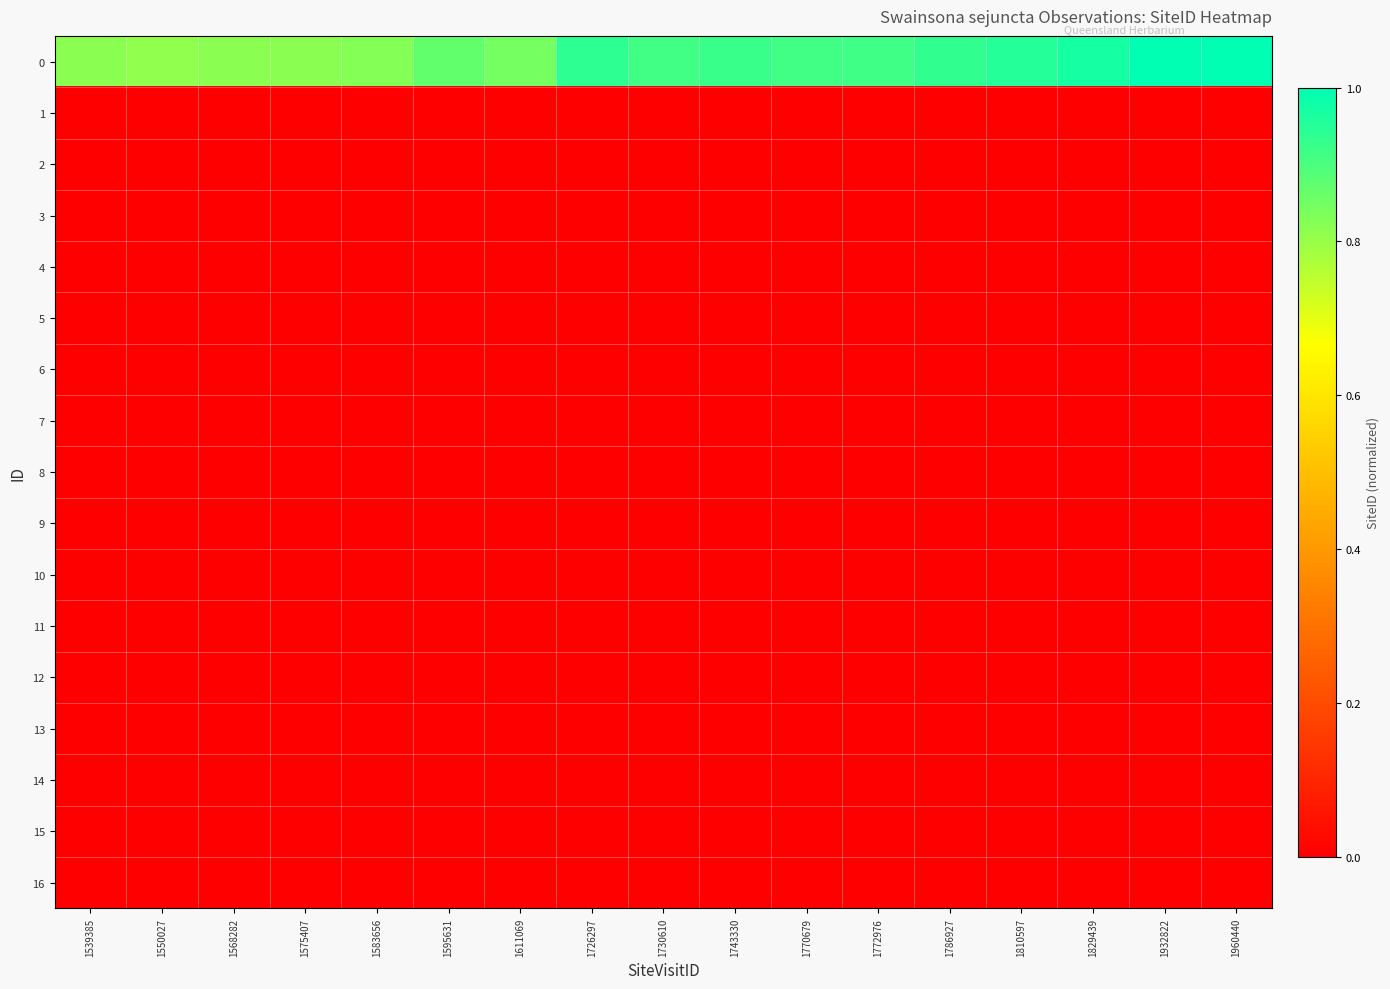

Reading left to right, transcribe all the data shown in this chart.

0: 1539385=0.8	1550027=0.8	1568282=0.8	1575407=0.8	1583656=0.8	1595631=0.9	1611069=0.8	1726297=0.9	1730610=0.9	1743330=0.9	1770679=0.9	1772976=0.9	1786927=0.9	1810597=1.0	1829439=1.0	1932822=1.0	1960440=1.0
1: 1539385=0.0	1550027=0.0	1568282=0.0	1575407=0.0	1583656=0.0	1595631=0.0	1611069=0.0	1726297=0.0	1730610=0.0	1743330=0.0	1770679=0.0	1772976=0.0	1786927=0.0	1810597=0.0	1829439=0.0	1932822=0.0	1960440=0.0
2: 1539385=0.0	1550027=0.0	1568282=0.0	1575407=0.0	1583656=0.0	1595631=0.0	1611069=0.0	1726297=0.0	1730610=0.0	1743330=0.0	1770679=0.0	1772976=0.0	1786927=0.0	1810597=0.0	1829439=0.0	1932822=0.0	1960440=0.0
3: 1539385=0.0	1550027=0.0	1568282=0.0	1575407=0.0	1583656=0.0	1595631=0.0	1611069=0.0	1726297=0.0	1730610=0.0	1743330=0.0	1770679=0.0	1772976=0.0	1786927=0.0	1810597=0.0	1829439=0.0	1932822=0.0	1960440=0.0
4: 1539385=0.0	1550027=0.0	1568282=0.0	1575407=0.0	1583656=0.0	1595631=0.0	1611069=0.0	1726297=0.0	1730610=0.0	1743330=0.0	1770679=0.0	1772976=0.0	1786927=0.0	1810597=0.0	1829439=0.0	1932822=0.0	1960440=0.0
5: 1539385=0.0	1550027=0.0	1568282=0.0	1575407=0.0	1583656=0.0	1595631=0.0	1611069=0.0	1726297=0.0	1730610=0.0	1743330=0.0	1770679=0.0	1772976=0.0	1786927=0.0	1810597=0.0	1829439=0.0	1932822=0.0	1960440=0.0
6: 1539385=0.0	1550027=0.0	1568282=0.0	1575407=0.0	1583656=0.0	1595631=0.0	1611069=0.0	1726297=0.0	1730610=0.0	1743330=0.0	1770679=0.0	1772976=0.0	1786927=0.0	1810597=0.0	1829439=0.0	1932822=0.0	1960440=0.0
7: 1539385=0.0	1550027=0.0	1568282=0.0	1575407=0.0	1583656=0.0	1595631=0.0	1611069=0.0	1726297=0.0	1730610=0.0	1743330=0.0	1770679=0.0	1772976=0.0	1786927=0.0	1810597=0.0	1829439=0.0	1932822=0.0	1960440=0.0
8: 1539385=0.0	1550027=0.0	1568282=0.0	1575407=0.0	1583656=0.0	1595631=0.0	1611069=0.0	1726297=0.0	1730610=0.0	1743330=0.0	1770679=0.0	1772976=0.0	1786927=0.0	1810597=0.0	1829439=0.0	1932822=0.0	1960440=0.0
9: 1539385=0.0	1550027=0.0	1568282=0.0	1575407=0.0	1583656=0.0	1595631=0.0	1611069=0.0	1726297=0.0	1730610=0.0	1743330=0.0	1770679=0.0	1772976=0.0	1786927=0.0	1810597=0.0	1829439=0.0	1932822=0.0	1960440=0.0
10: 1539385=0.0	1550027=0.0	1568282=0.0	1575407=0.0	1583656=0.0	1595631=0.0	1611069=0.0	1726297=0.0	1730610=0.0	1743330=0.0	1770679=0.0	1772976=0.0	1786927=0.0	1810597=0.0	1829439=0.0	1932822=0.0	1960440=0.0
11: 1539385=0.0	1550027=0.0	1568282=0.0	1575407=0.0	1583656=0.0	1595631=0.0	1611069=0.0	1726297=0.0	1730610=0.0	1743330=0.0	1770679=0.0	1772976=0.0	1786927=0.0	1810597=0.0	1829439=0.0	1932822=0.0	1960440=0.0
12: 1539385=0.0	1550027=0.0	1568282=0.0	1575407=0.0	1583656=0.0	1595631=0.0	1611069=0.0	1726297=0.0	1730610=0.0	1743330=0.0	1770679=0.0	1772976=0.0	1786927=0.0	1810597=0.0	1829439=0.0	1932822=0.0	1960440=0.0
13: 1539385=0.0	1550027=0.0	1568282=0.0	1575407=0.0	1583656=0.0	1595631=0.0	1611069=0.0	1726297=0.0	1730610=0.0	1743330=0.0	1770679=0.0	1772976=0.0	1786927=0.0	1810597=0.0	1829439=0.0	1932822=0.0	1960440=0.0
14: 1539385=0.0	1550027=0.0	1568282=0.0	1575407=0.0	1583656=0.0	1595631=0.0	1611069=0.0	1726297=0.0	1730610=0.0	1743330=0.0	1770679=0.0	1772976=0.0	1786927=0.0	1810597=0.0	1829439=0.0	1932822=0.0	1960440=0.0
15: 1539385=0.0	1550027=0.0	1568282=0.0	1575407=0.0	1583656=0.0	1595631=0.0	1611069=0.0	1726297=0.0	1730610=0.0	1743330=0.0	1770679=0.0	1772976=0.0	1786927=0.0	1810597=0.0	1829439=0.0	1932822=0.0	1960440=0.0
16: 1539385=0.0	1550027=0.0	1568282=0.0	1575407=0.0	1583656=0.0	1595631=0.0	1611069=0.0	1726297=0.0	1730610=0.0	1743330=0.0	1770679=0.0	1772976=0.0	1786927=0.0	1810597=0.0	1829439=0.0	1932822=0.0	1960440=0.0